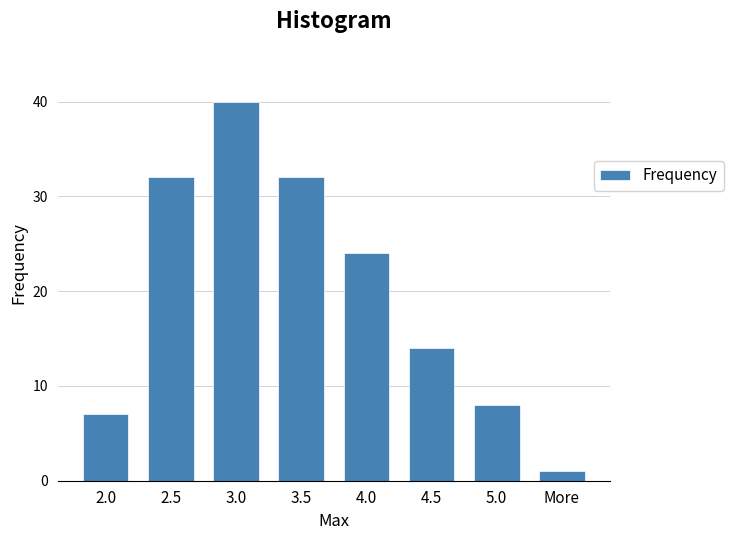

Reading left to right, what are all the values shown in this chart?

2.0=7	2.5=32	3.0=40	3.5=32	4.0=24	4.5=14	5.0=8	More=1